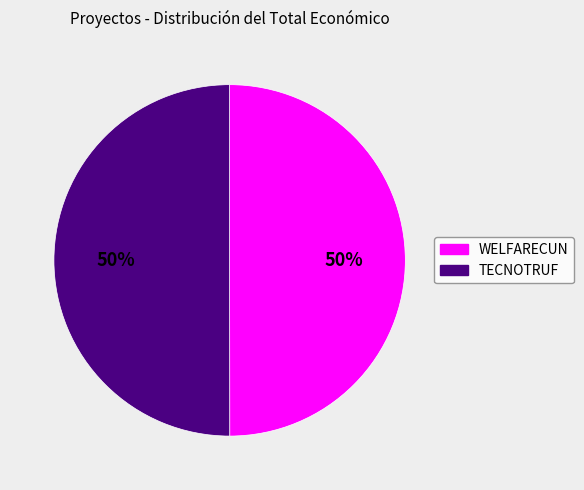

Is it true that TECNOTRUF is 50% of the pie?

True